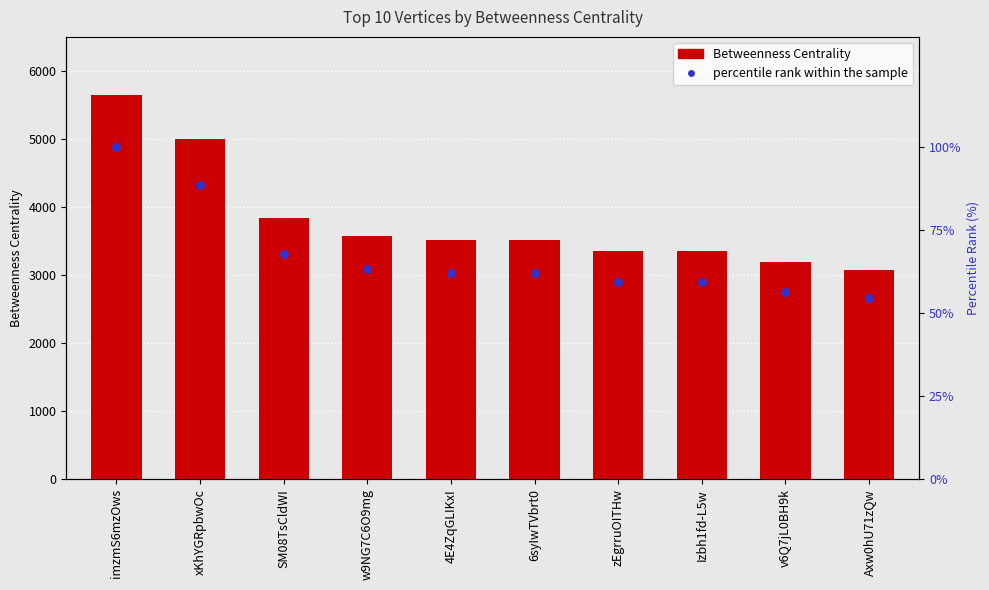

At which category is the sum across all series the highest?

imzmS6mzOws